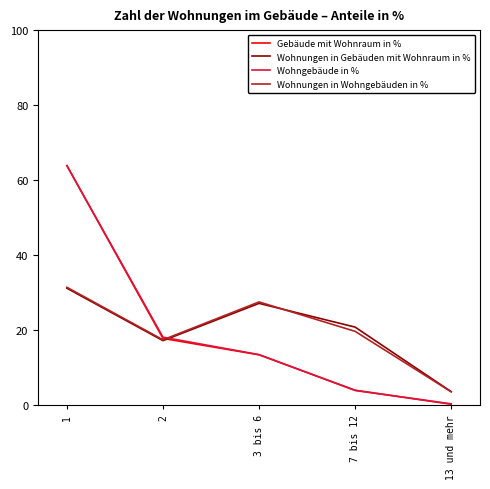

How many interior local peaks does the Wohnungen in Gebäuden mit Wohnraum in % series have?

1